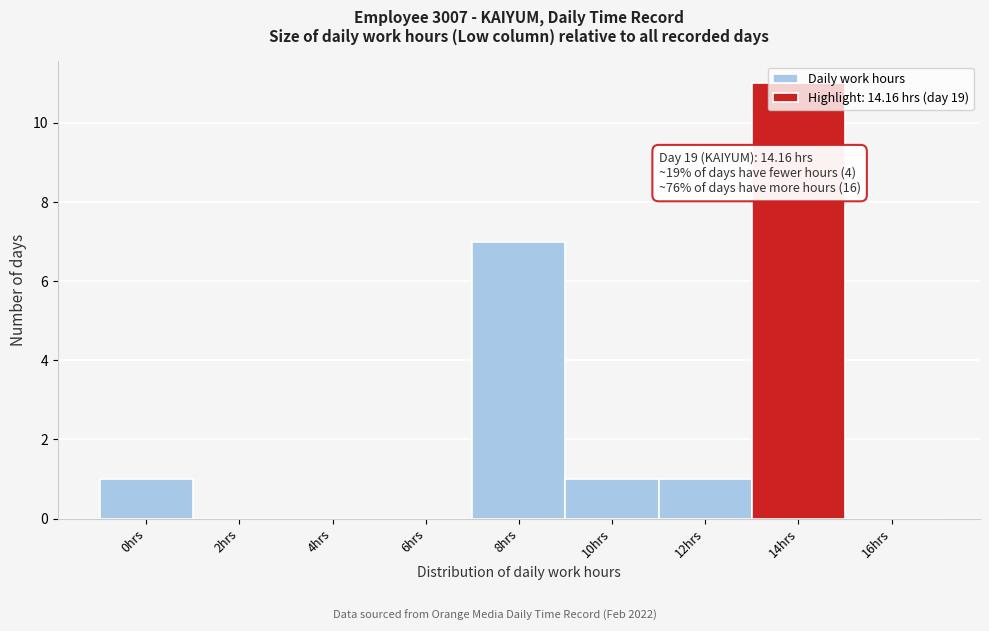

Where is the data nearest to the value 5?

8hrs